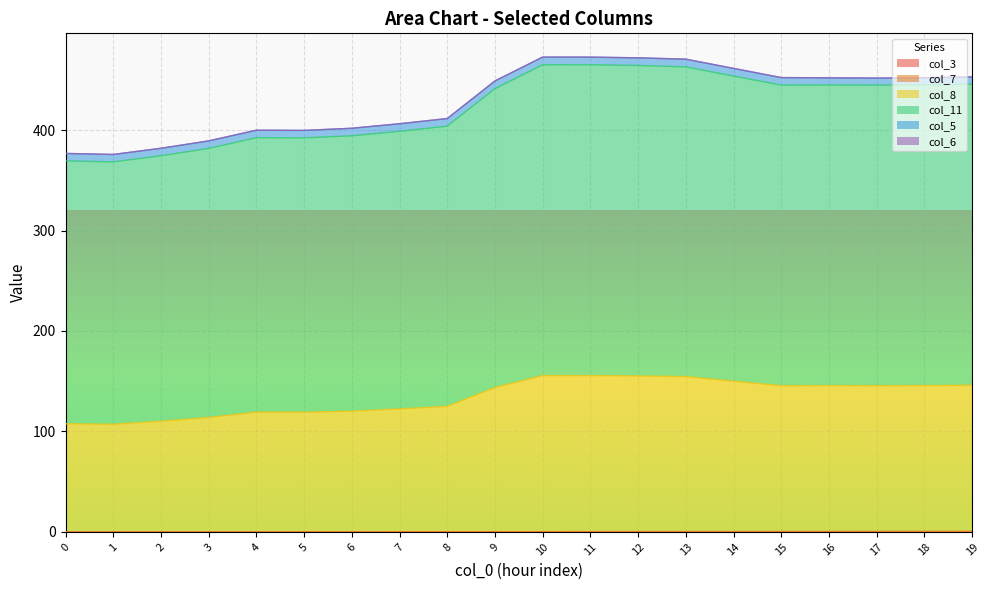

The value of col_8 at 10 is 711.9. True or false?

False